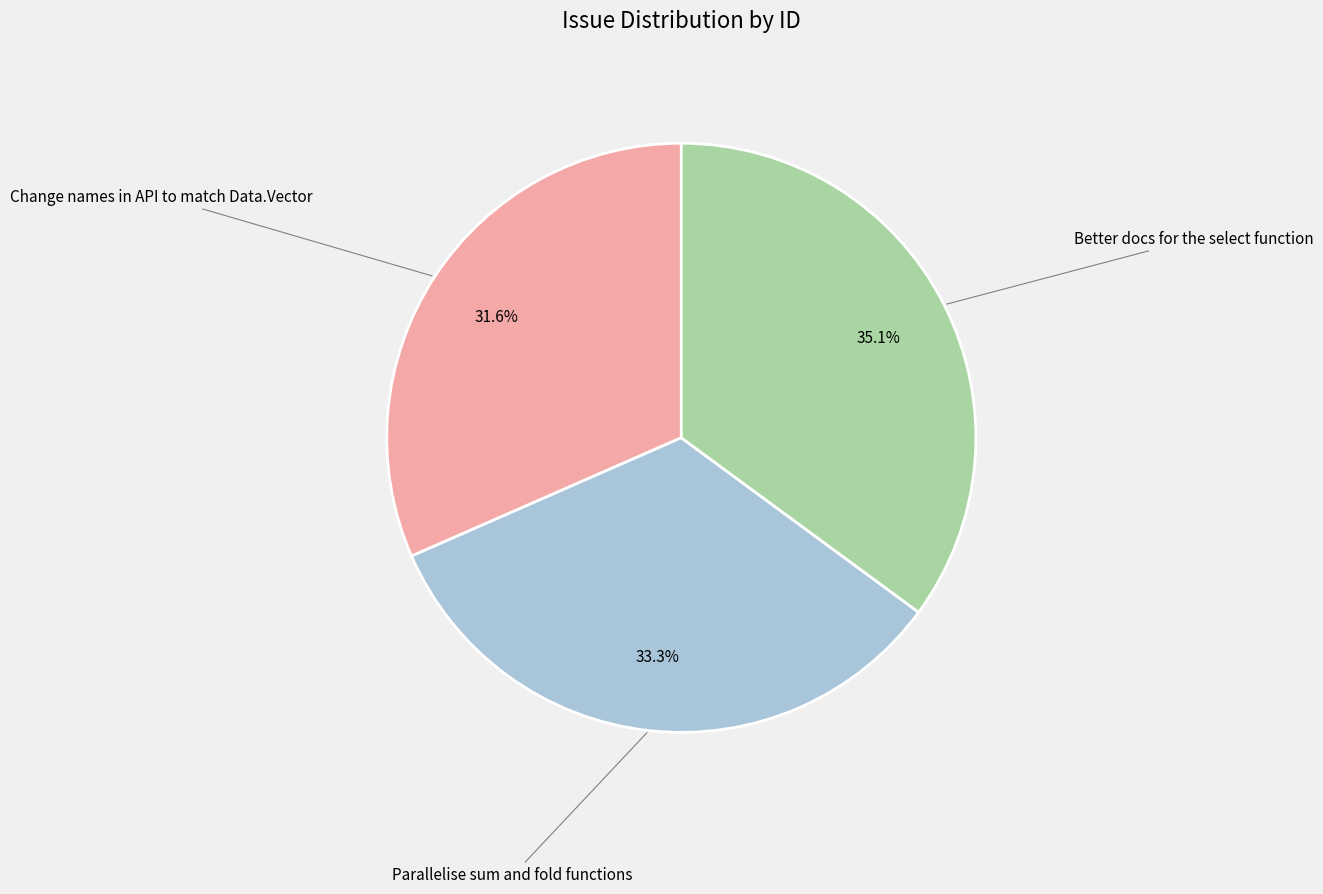

To the nearest percent, what is the difference between the Parallelise sum and fold functions and Better docs for the select function slice percentages?

2%